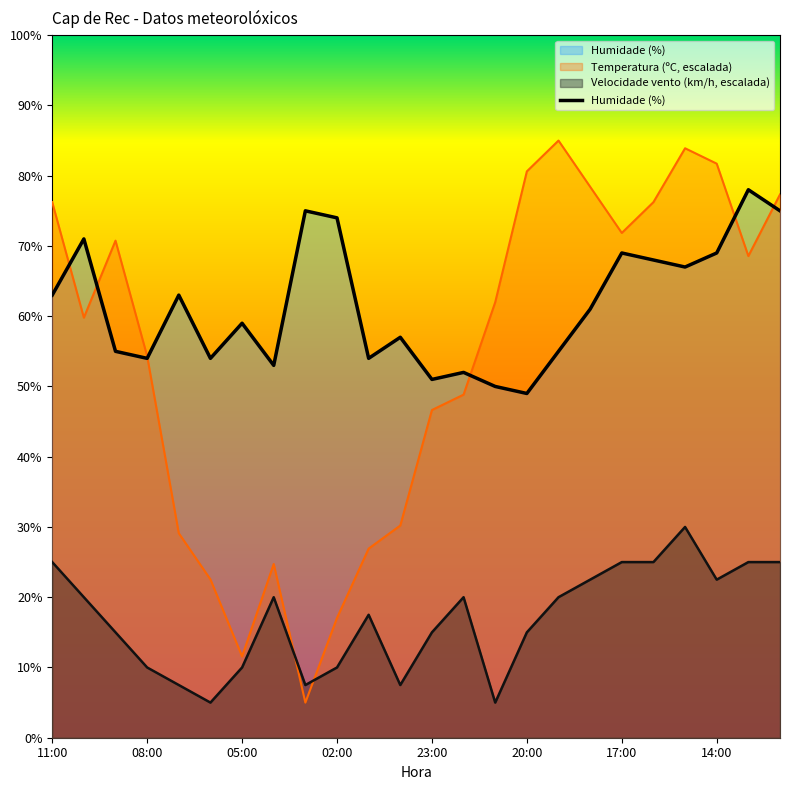

How many points are lower than both their immediate neighbors (excluding endpoints)?

7